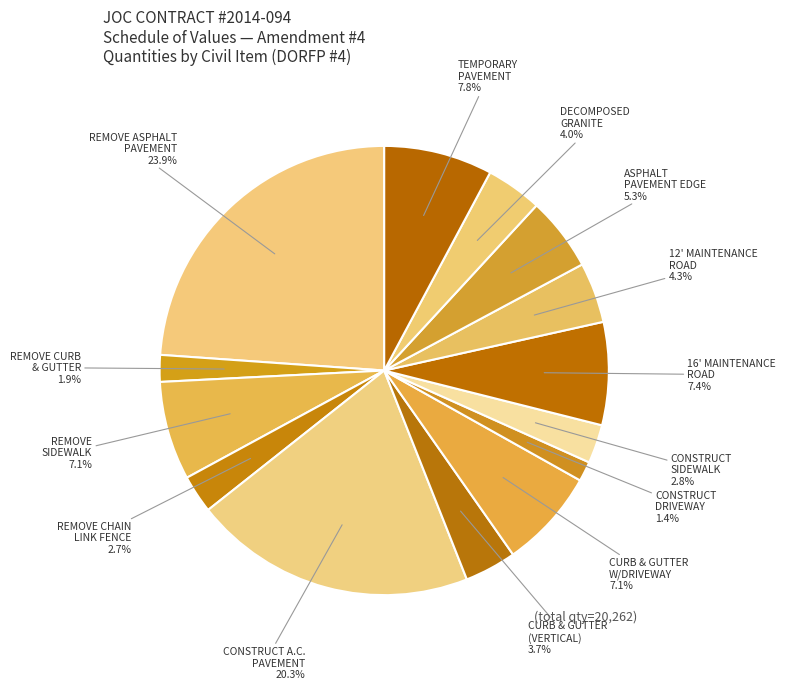

What portion of the pie excludes DECOMPOSED GRANITE?

96.0%